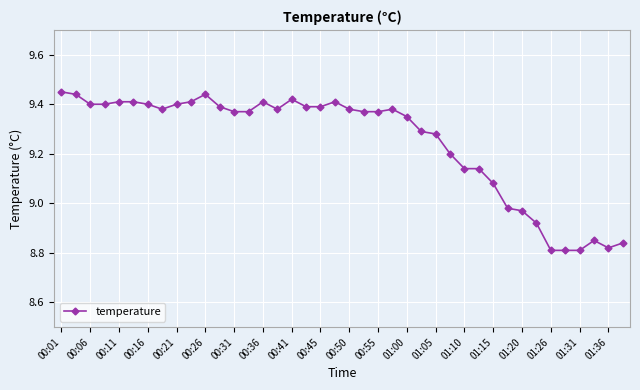

How many data points are above 9?

31